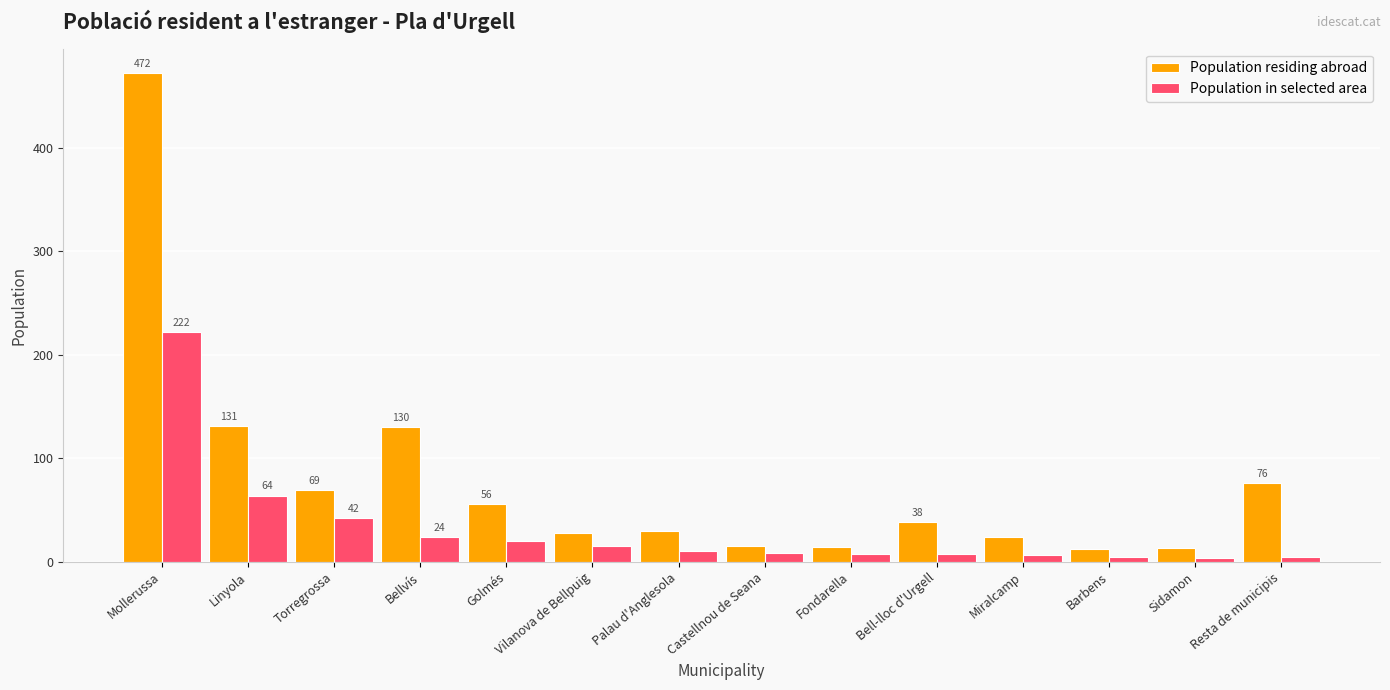

True or false: Population in selected area has a value of 15 at Vilanova de Bellpuig.

True